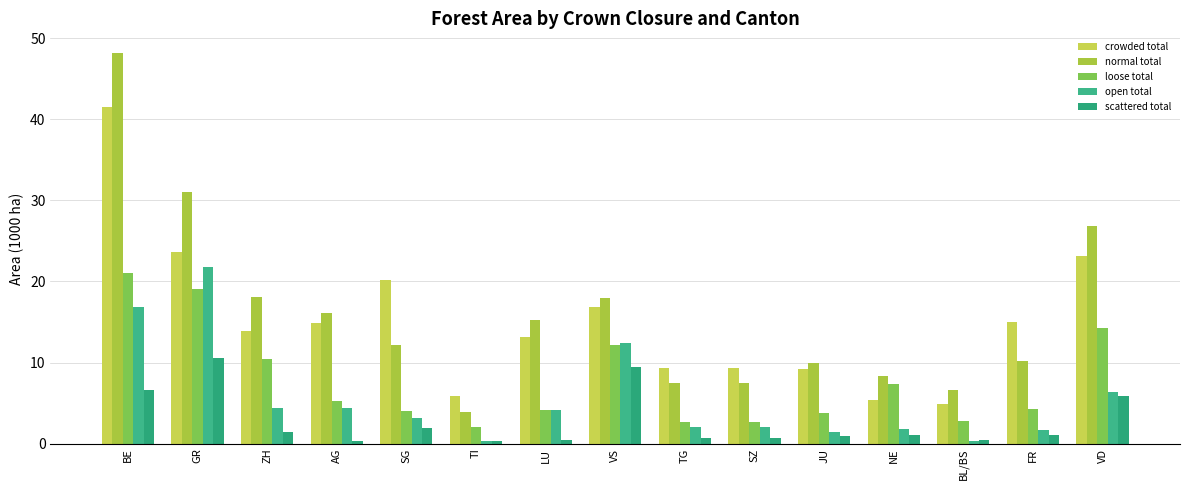

What is the value of the open total bar at the 8th from the left?

12.4